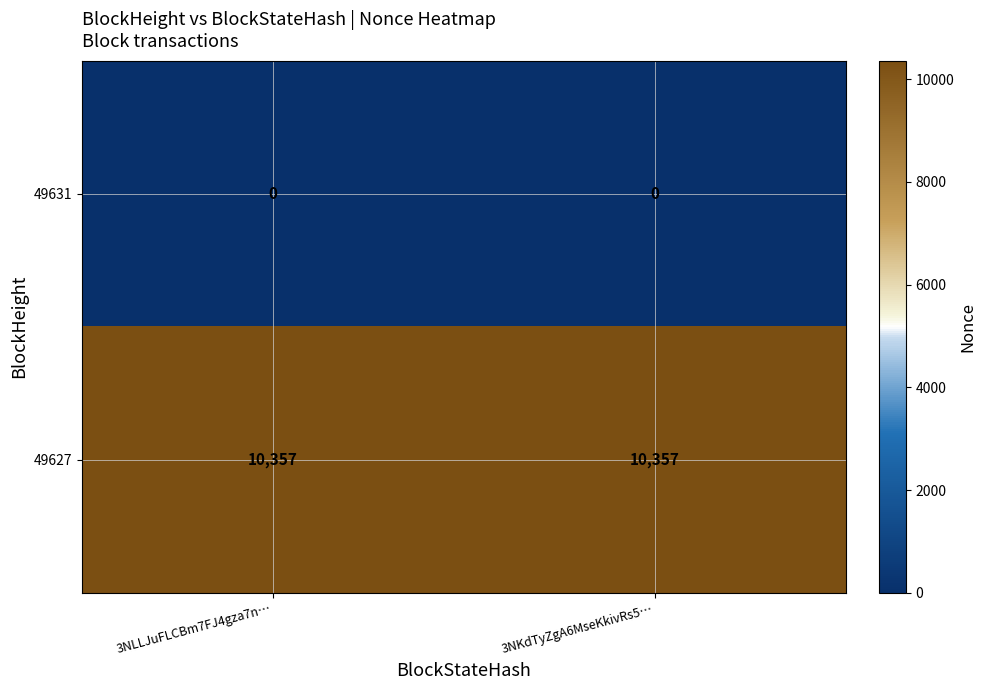

Rank the series at 3NLLJuFLCBm7FJ4gza7n… from lowest to highest value.

49631, 49627